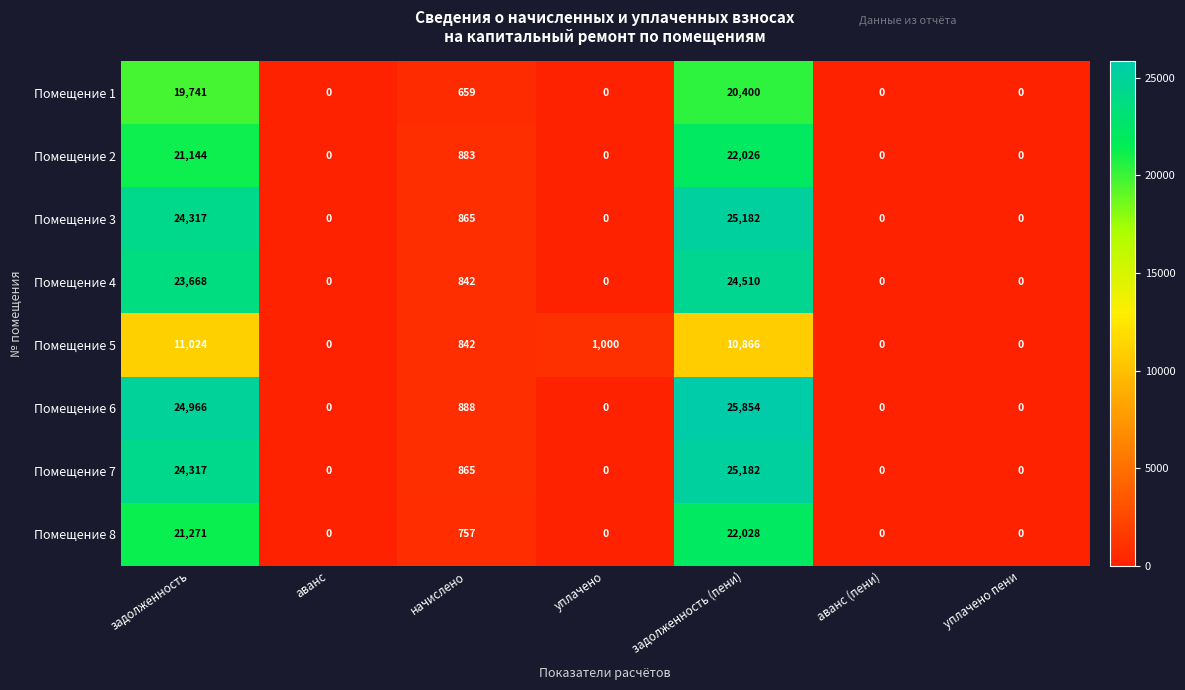

Is it true that Помещение 6 equals 0 at аванс?

True